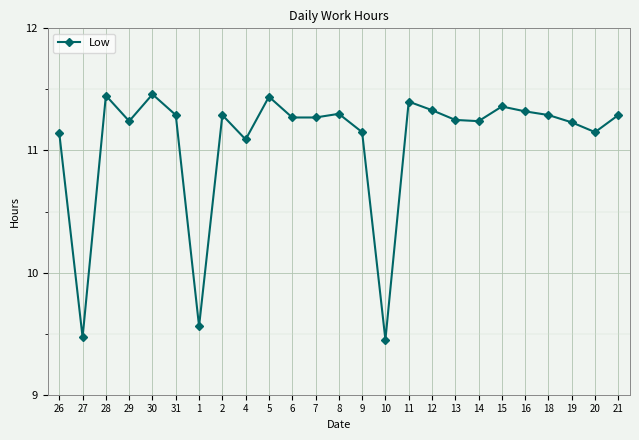

What is the difference between the second highest and second lowest values?

2.0